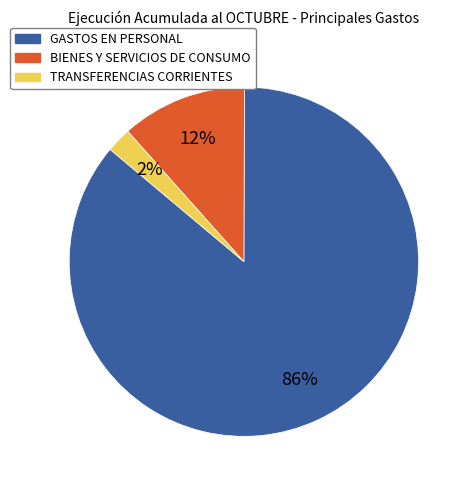

Rank the categories by value from highest to lowest.

GASTOS EN PERSONAL, BIENES Y SERVICIOS DE CONSUMO, TRANSFERENCIAS CORRIENTES